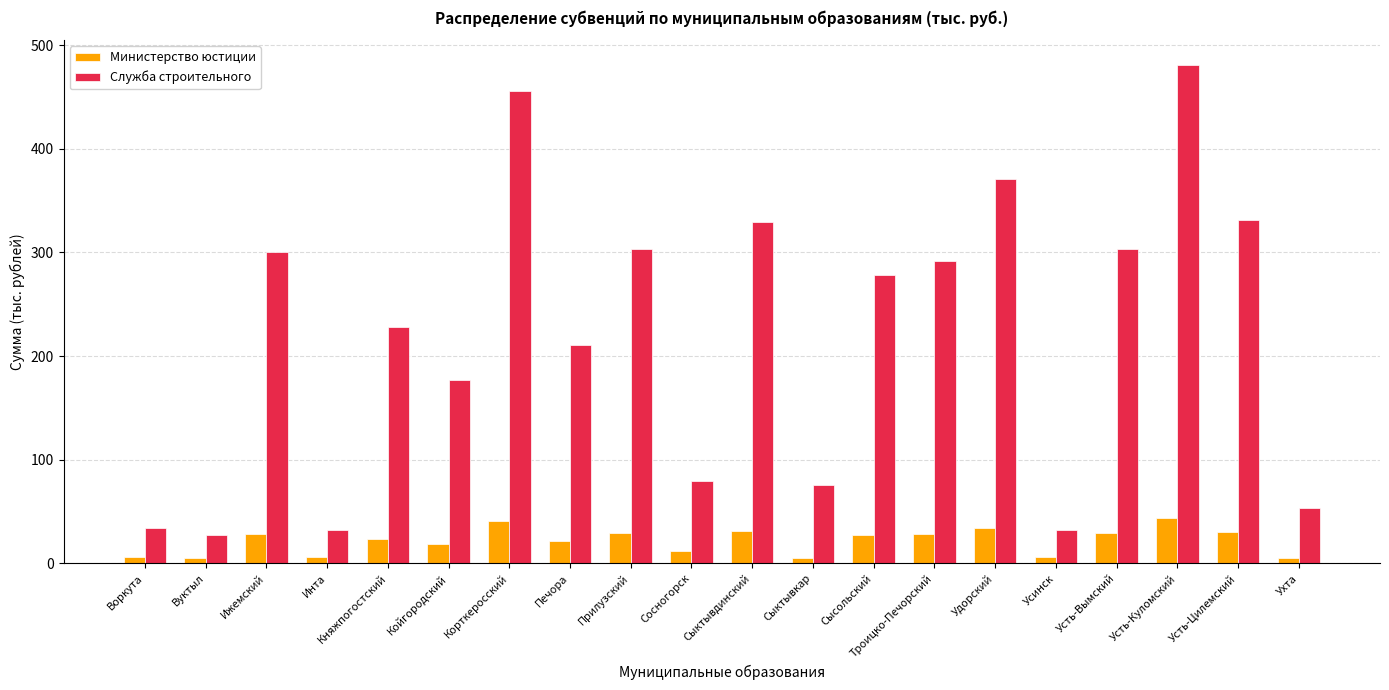

How many series are shown in this chart?

2